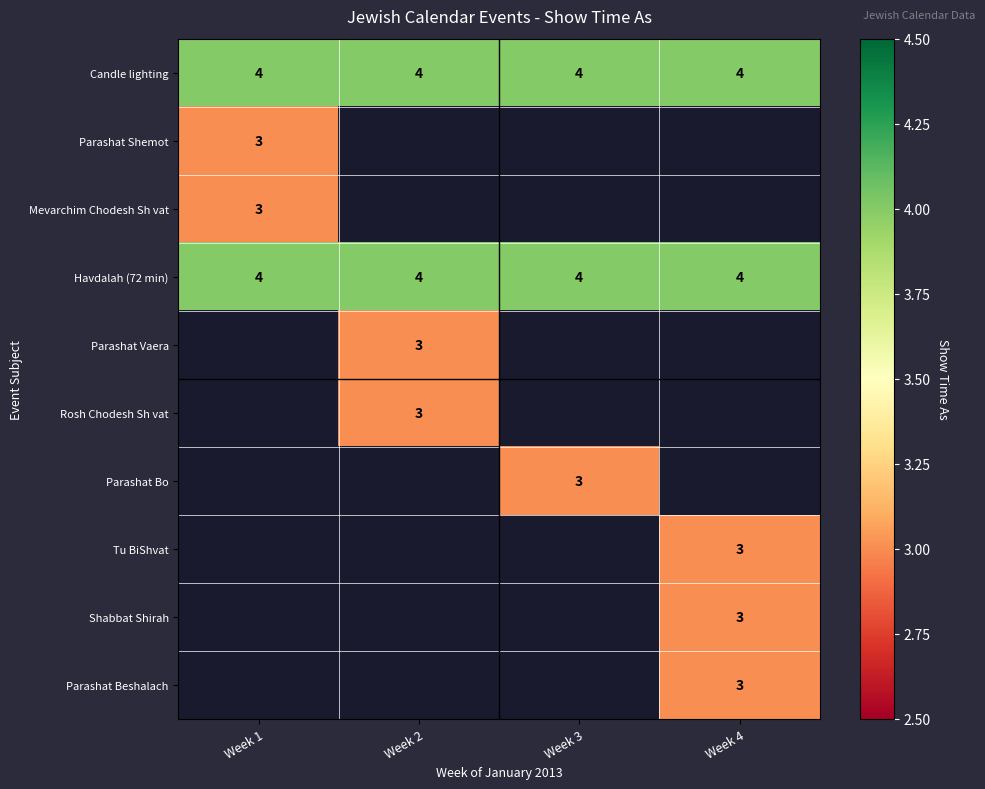

Is it true that Havdalah (72 min) equals 4 at Week 4?

True